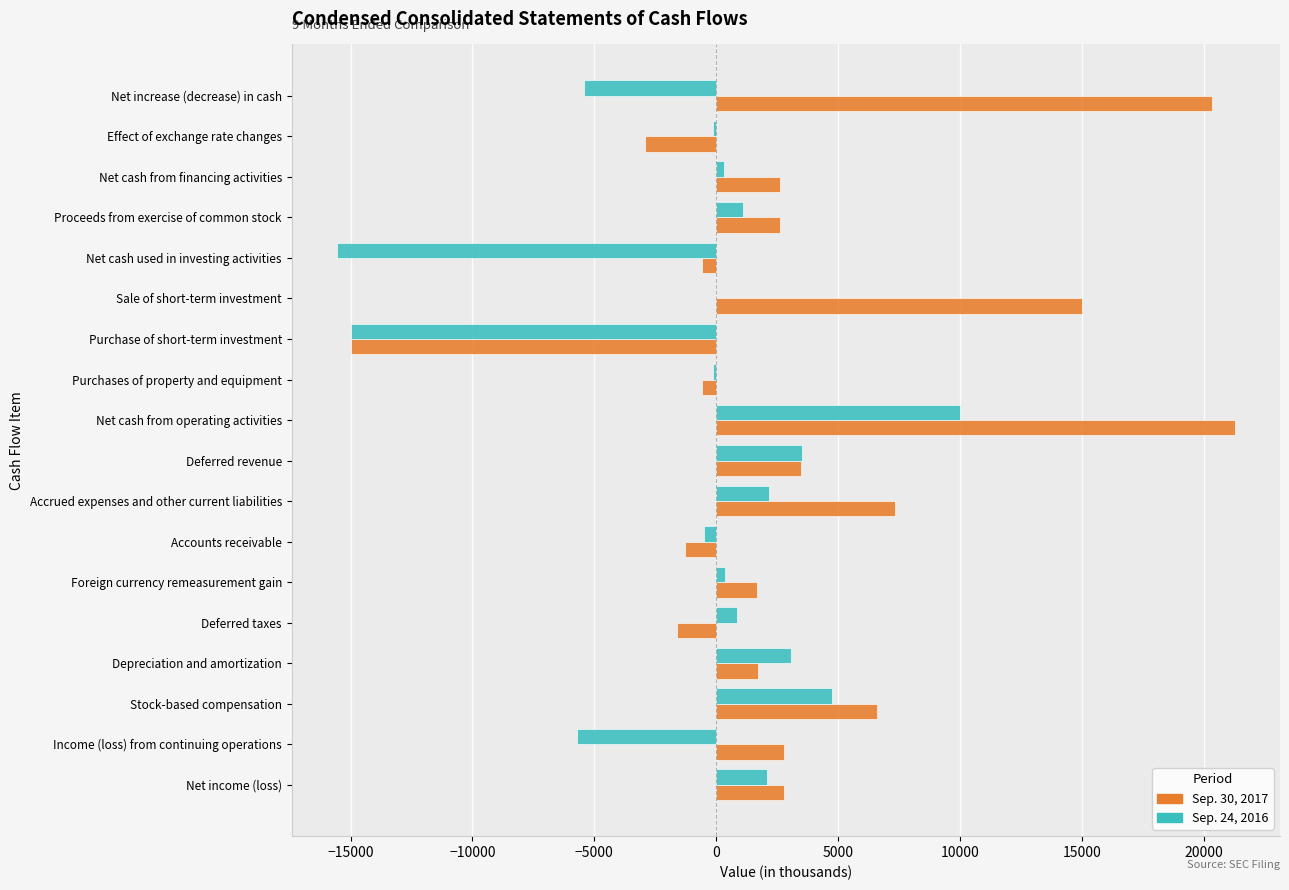

How many categories are shown in the chart?

18